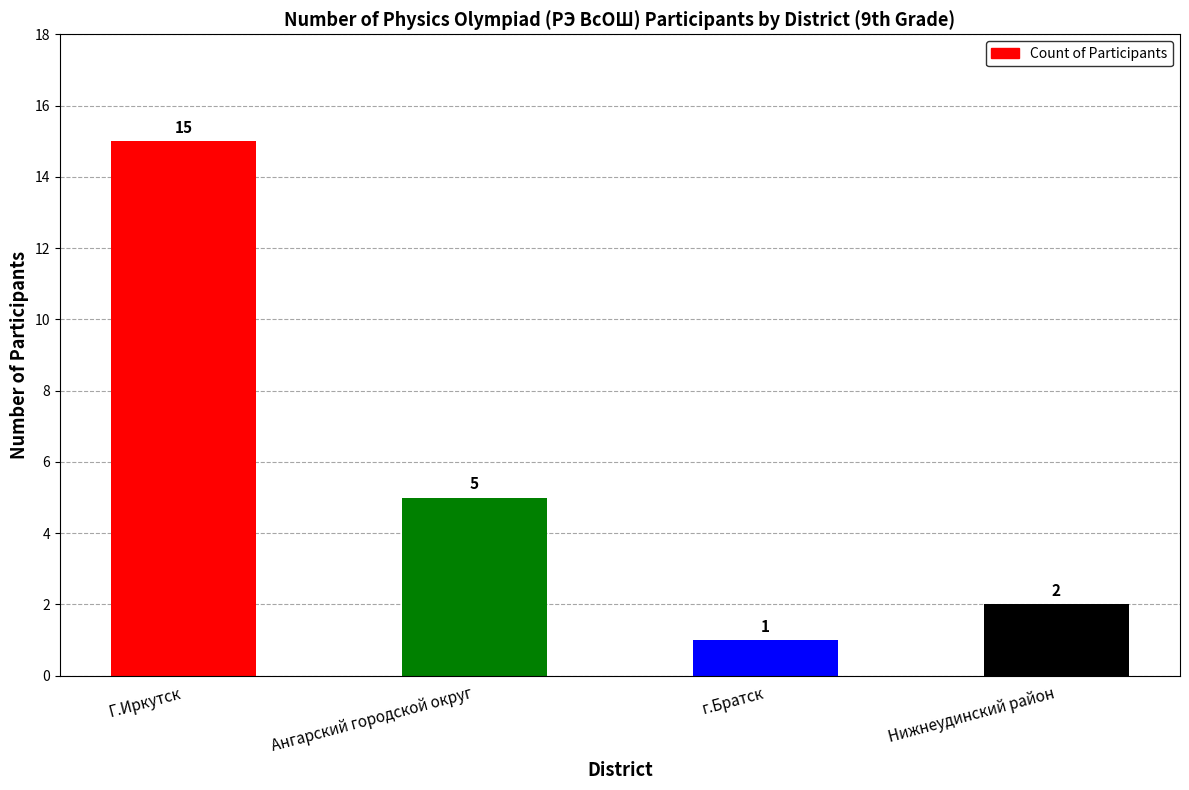

Reading right to left, transcribe all the data shown in this chart.

2	1	5	15